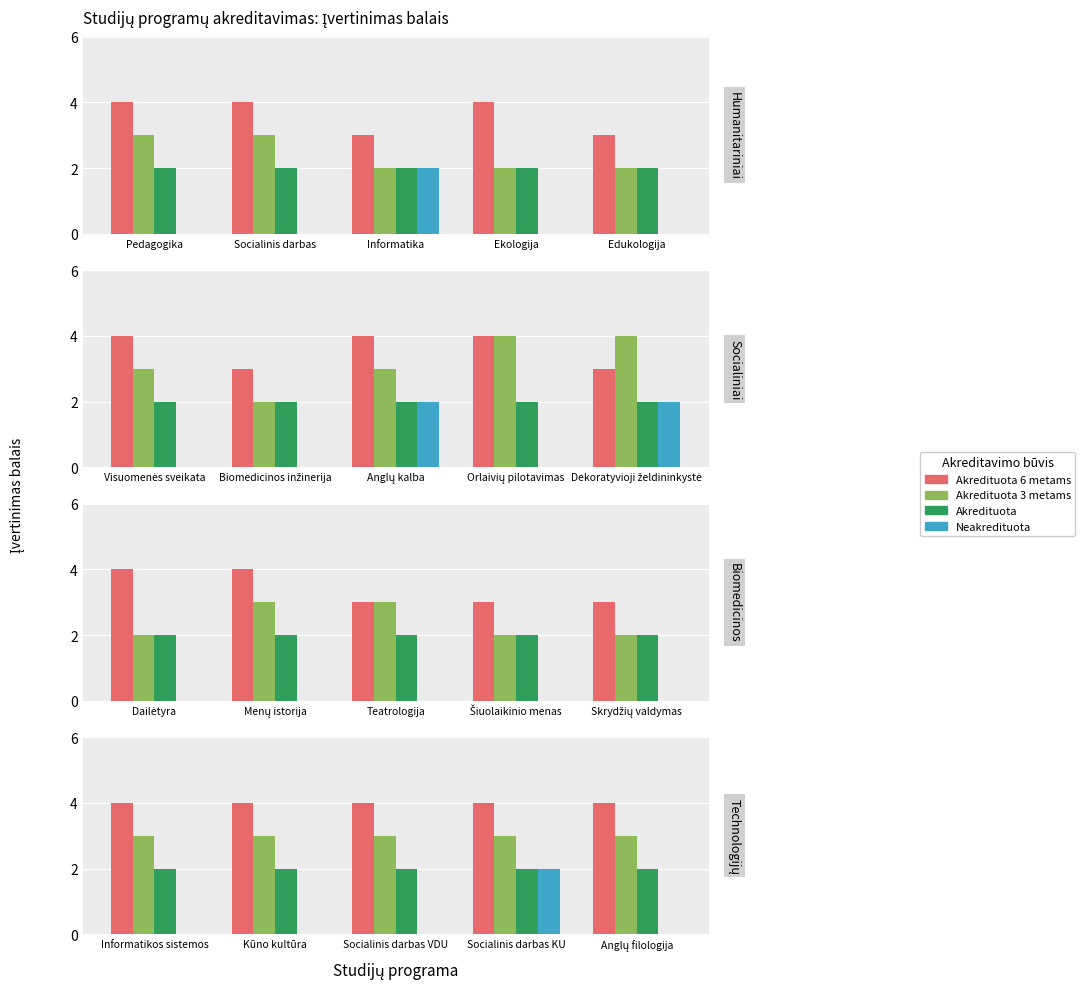

What are all the series names shown in the legend?

Akredituota 6 metams, Akredituota 3 metams, Akredituota, Neakredituota